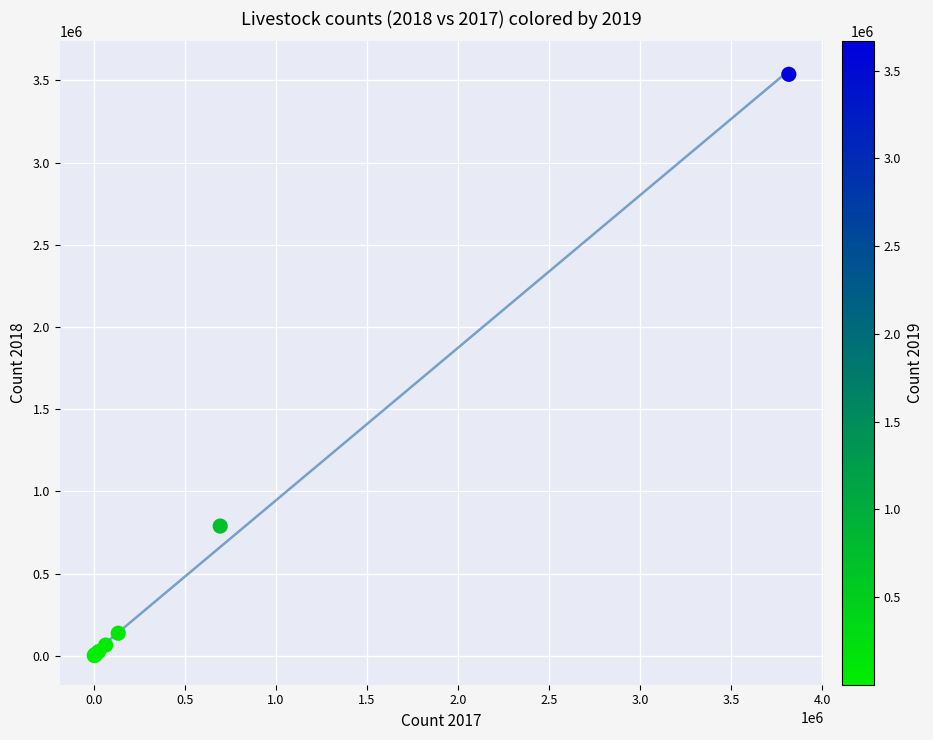

What Y value in the scatter plot is closest to 1769161?

788741